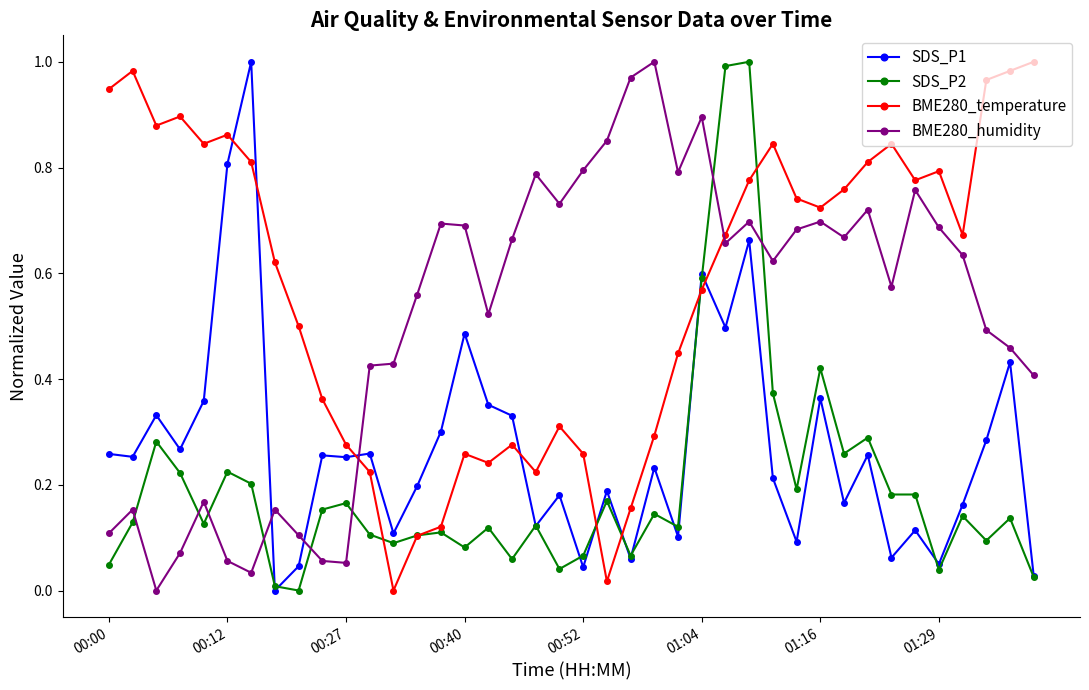

True or false: BME280_temperature has more than 2 points higher than both neighbors.

True